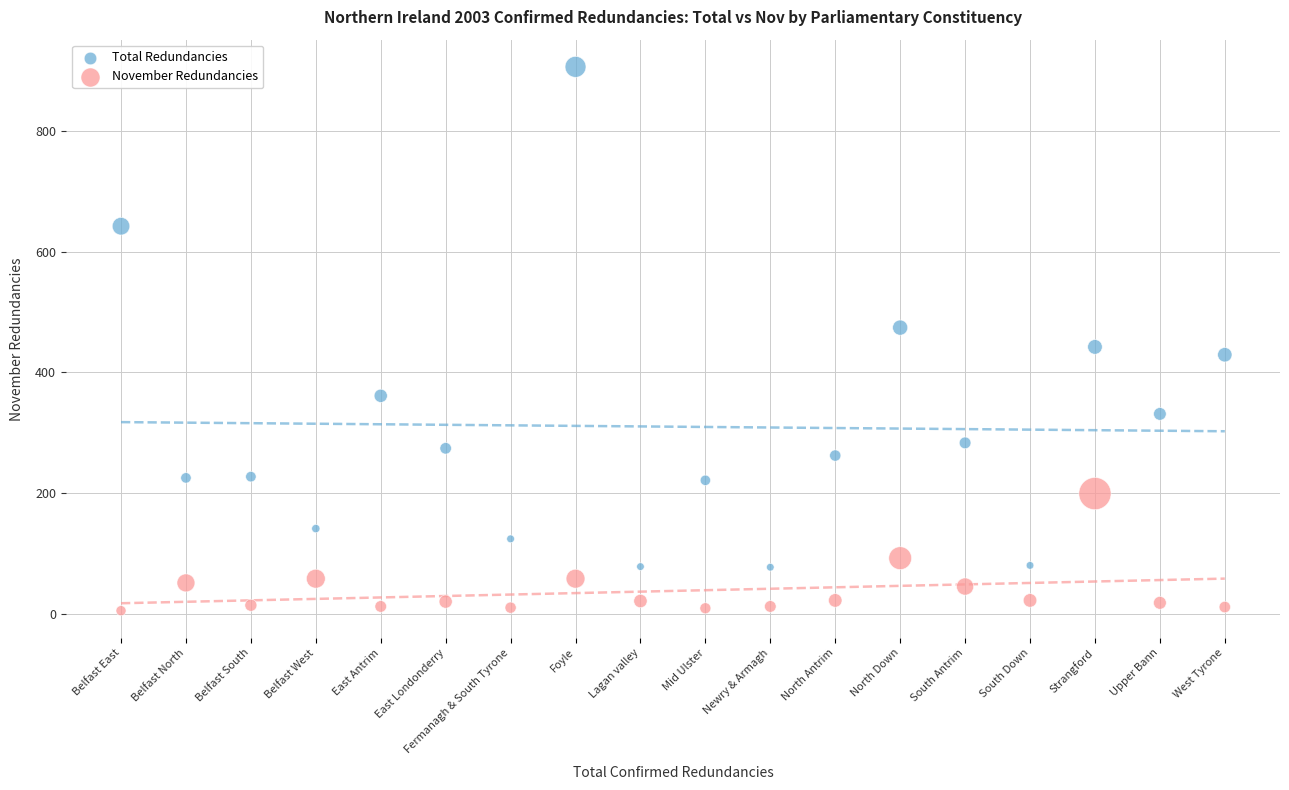

Which series contains the lowest Y value?

November Redundancies